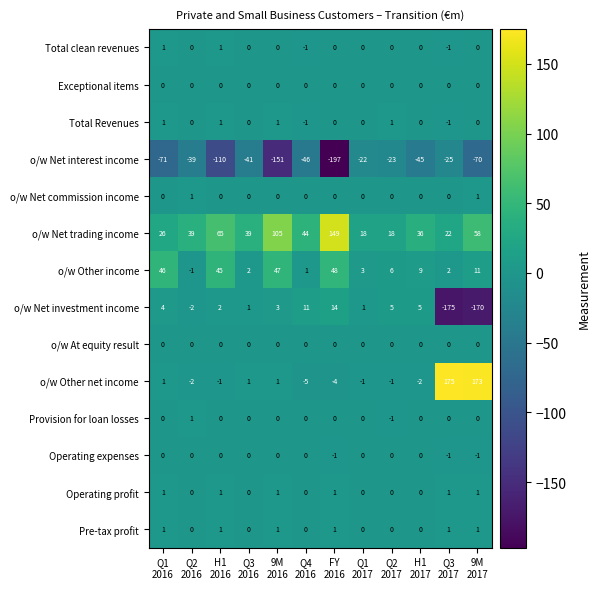

What is the minimum value shown in the chart?

-197